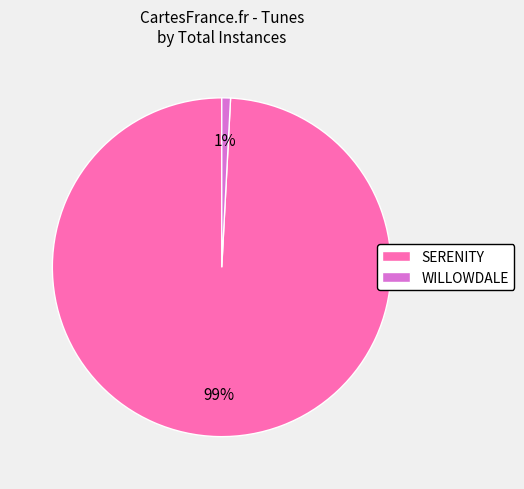

Which has a higher value, WILLOWDALE or SERENITY?

SERENITY